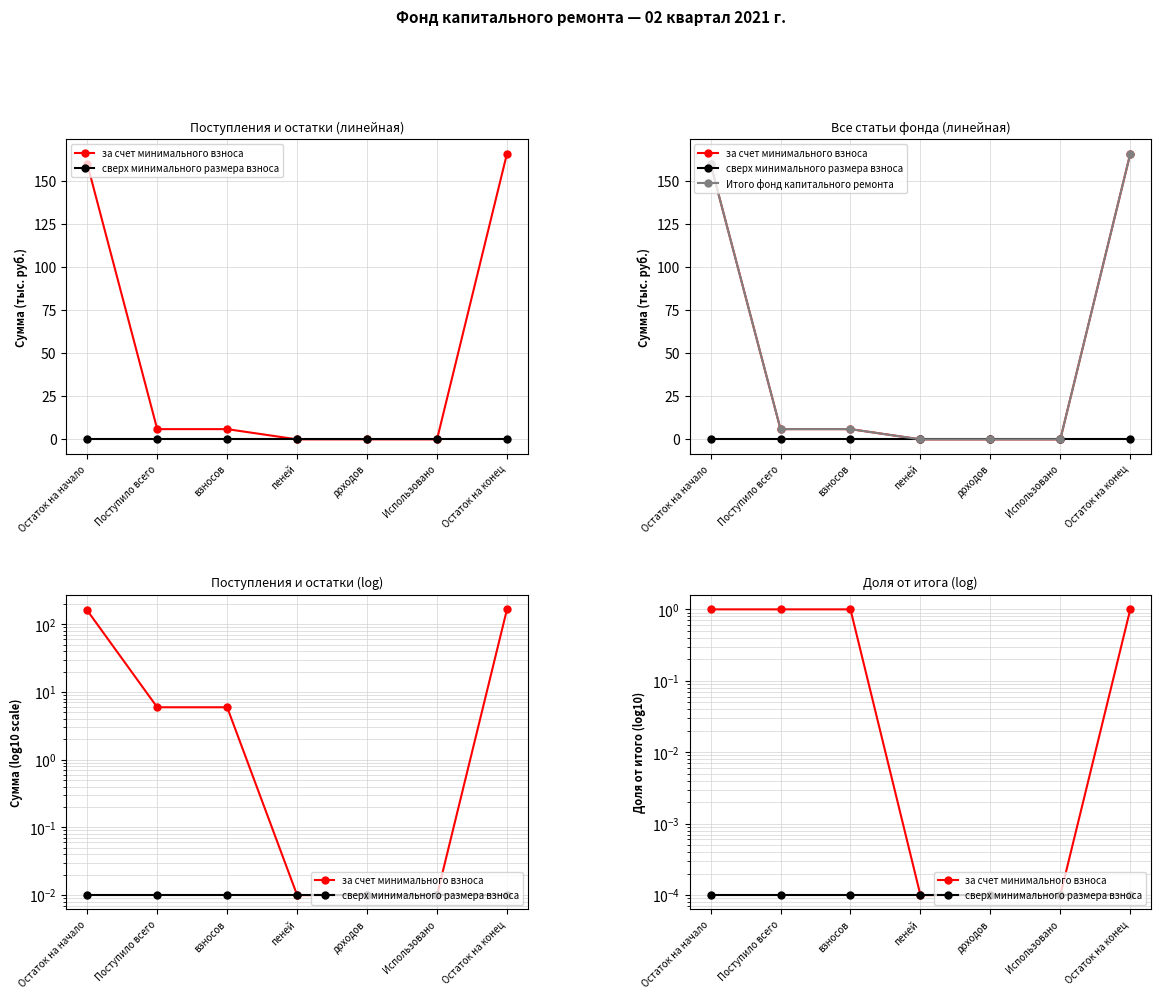

How many categories are shown in the chart?

7